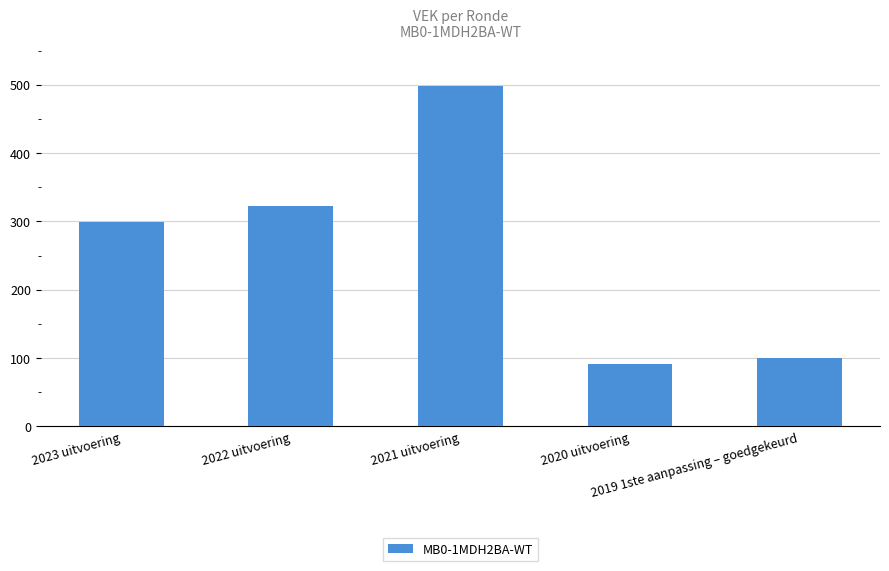

What is the sum of the values at 2022 uitvoering and 2020 uitvoering?

414